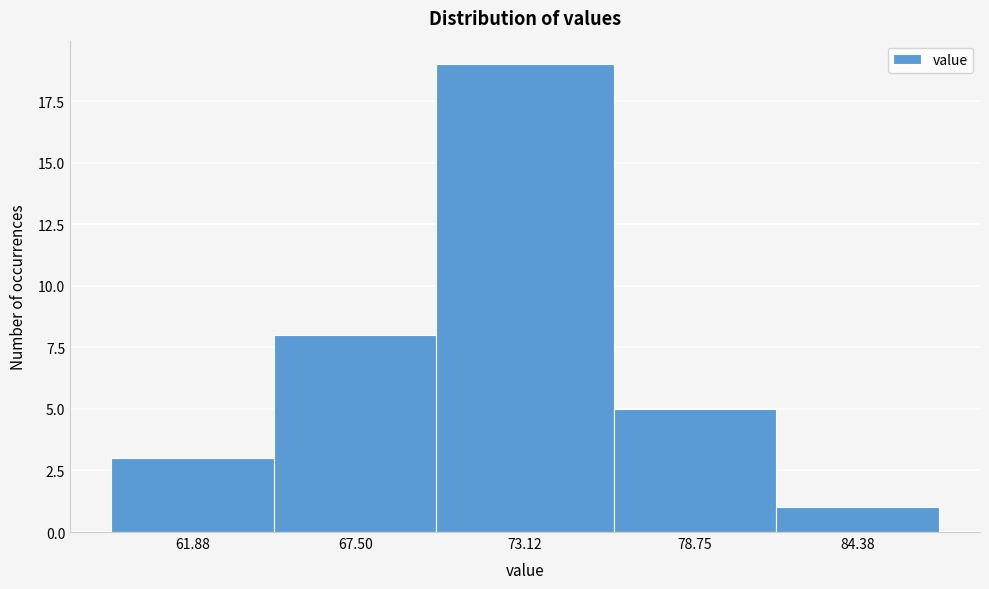

Reading right to left, extract all data points from this chart.

84.38=1	78.75=5	73.12=19	67.50=8	61.88=3